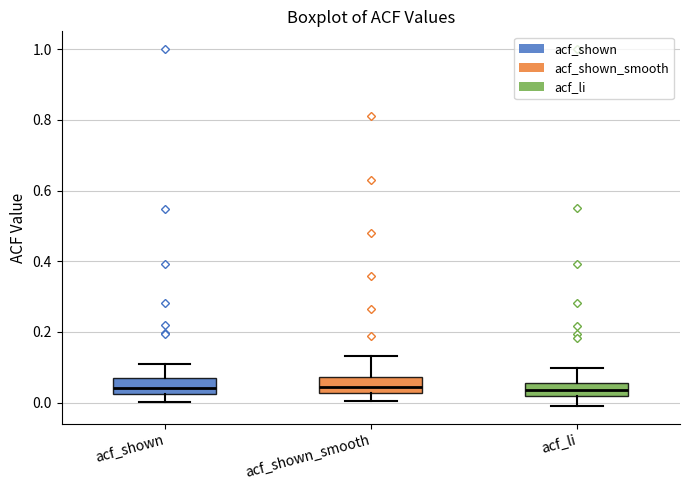

Reading left to right, read every box against the y-axis: the position of its median line, the range the box covers, and the ends of its whiskers. The values are not printed on the chart, so give them approximately, as read against the axis.

acf_shown: median 0.04, box 0.02 to 0.06, whiskers 0.00 to 0.10
acf_shown_smooth: median 0.04, box 0.02 to 0.08, whiskers 0.00 to 0.14
acf_li: median 0.04, box 0.02 to 0.06, whiskers 0.00 to 0.10